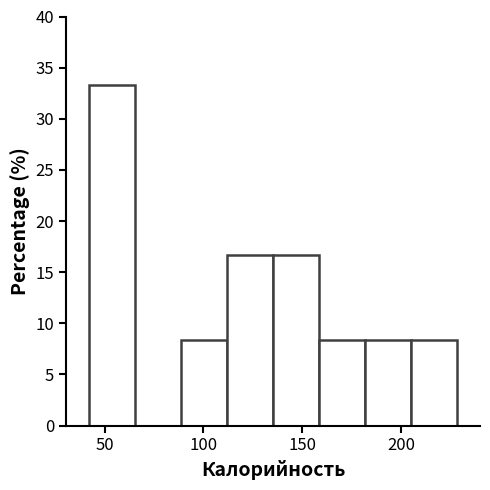

What is the height of the bar covering 160 to 180 on the x-axis? Neither the bar edges nor the heights are printed on the chart, so give them approximately, as read against the axes.

8.5